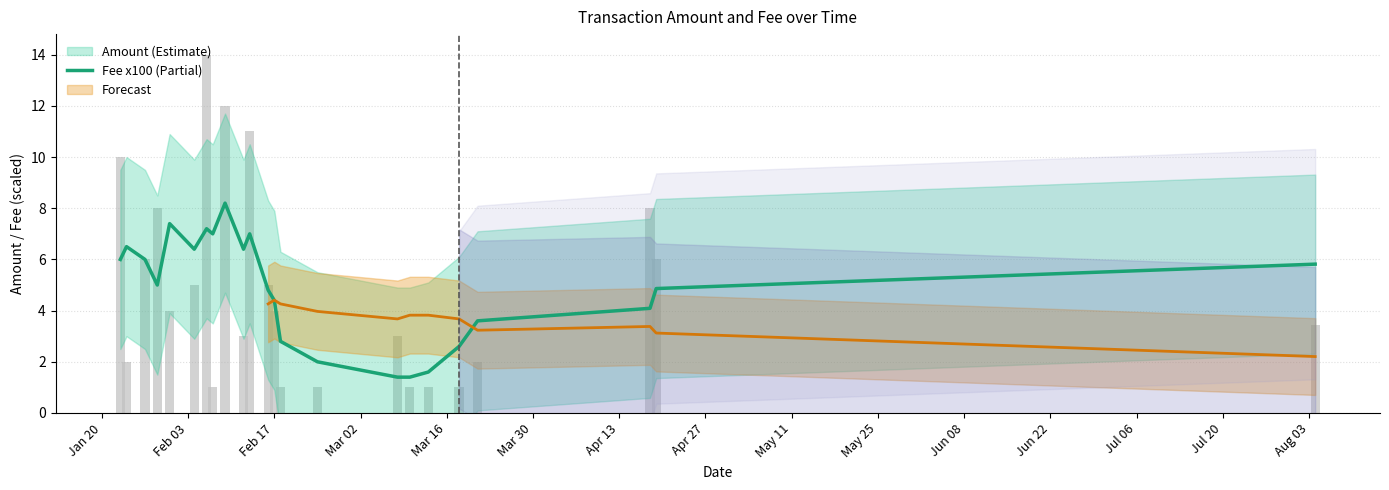

Is it true that the value at 2020-01-29 is 12.2?

False